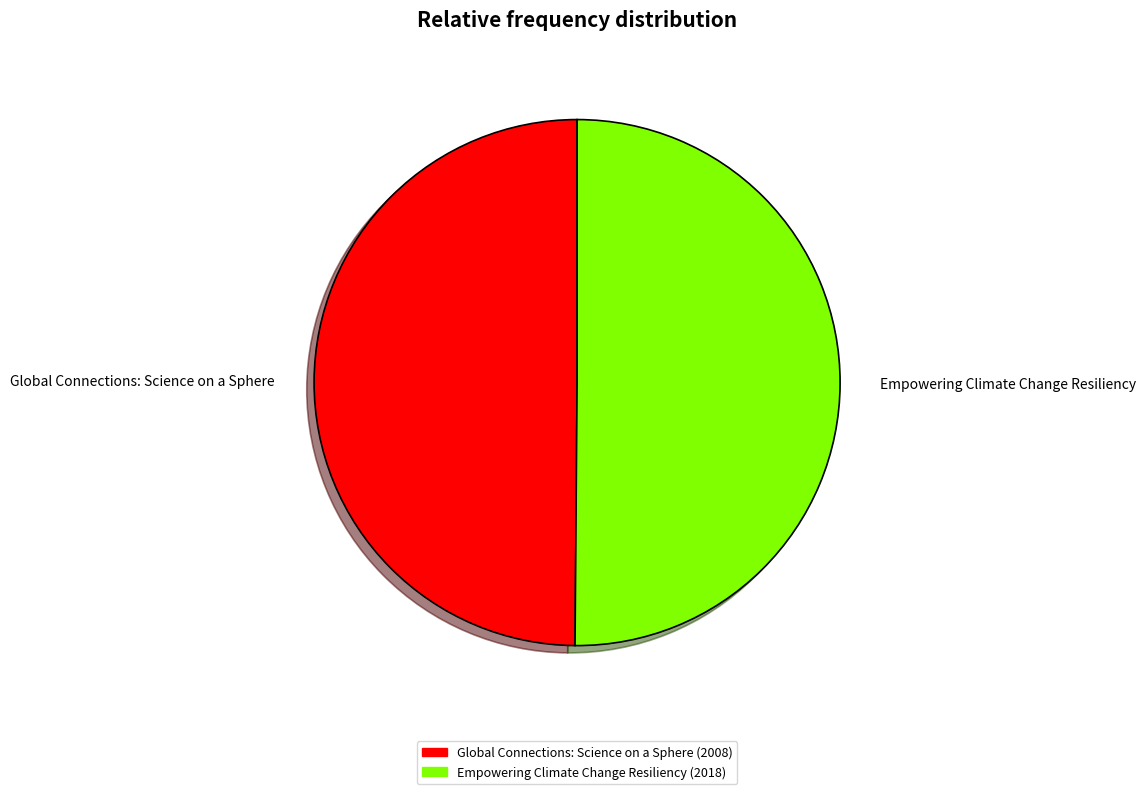

How many slices are in this pie chart?

2